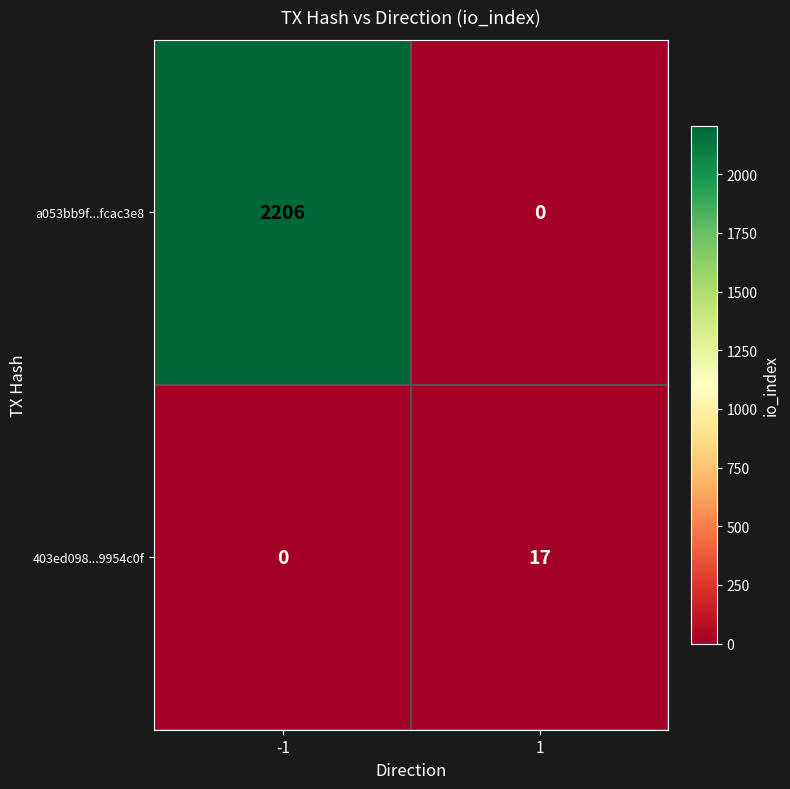

At which category is the sum across all series the highest?

-1